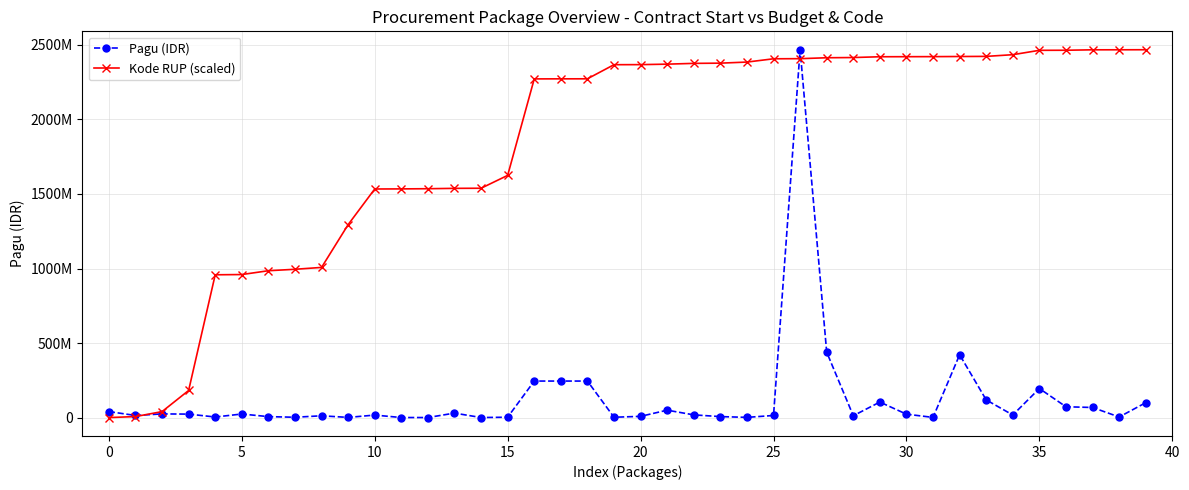

In Pagu (IDR), how many points are higher than both neighbors (excluding endpoints)?

10